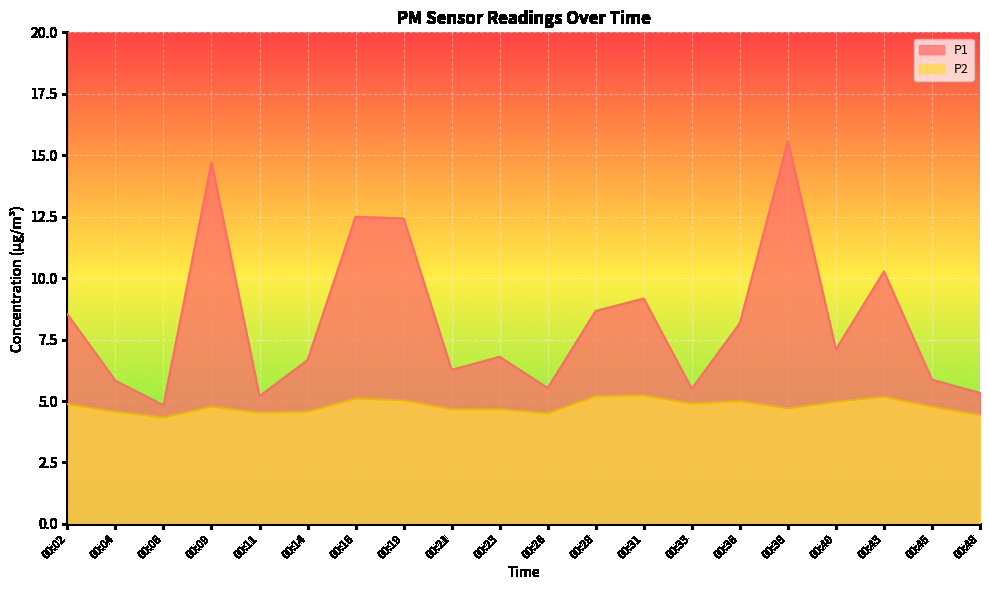

What is the spread (max minus min) of values at 00:06?

0.5